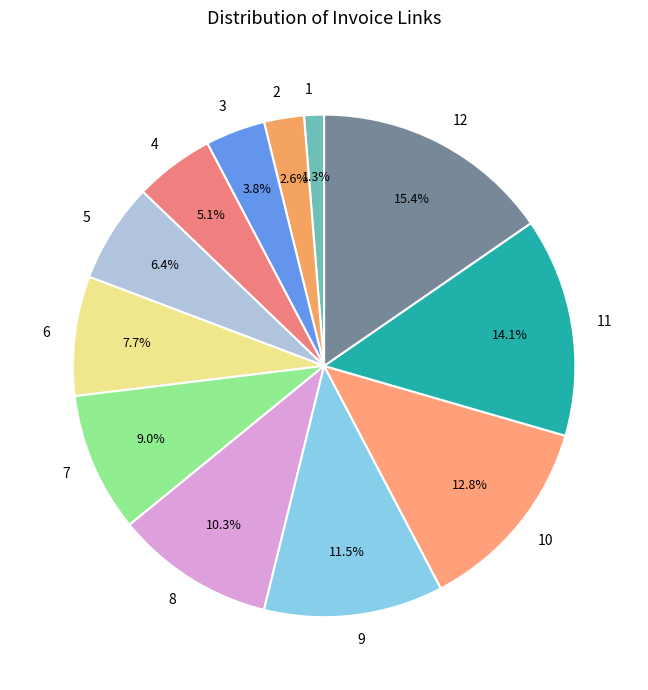

How many slices are in this pie chart?

12